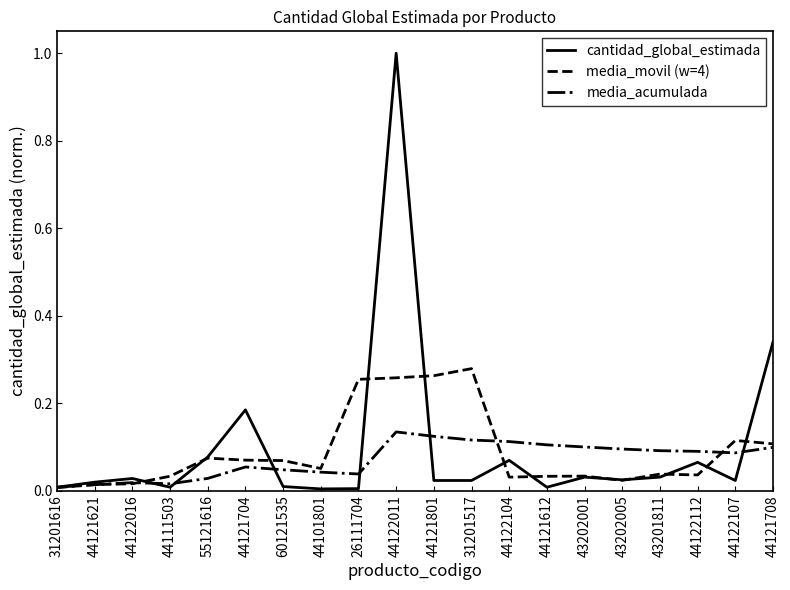

What is the total value across all series at 44121708?

0.5